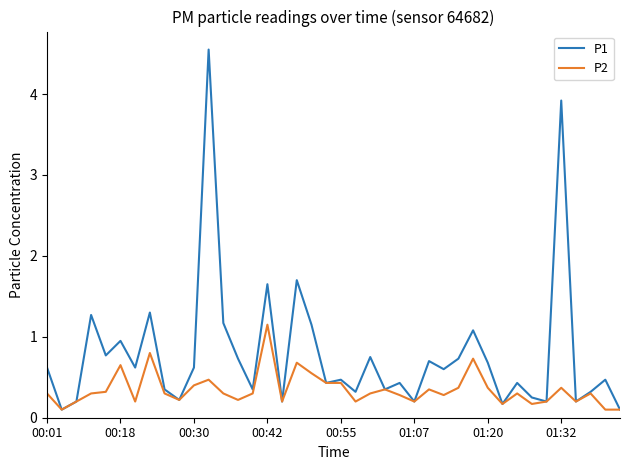

List the series in order of their peak value, highest first.

P1, P2